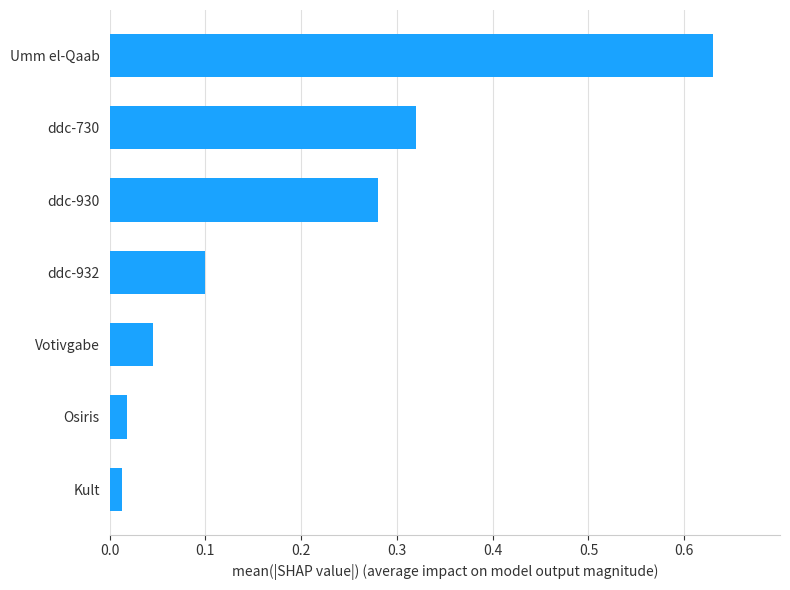

How many data points does each series have?

7